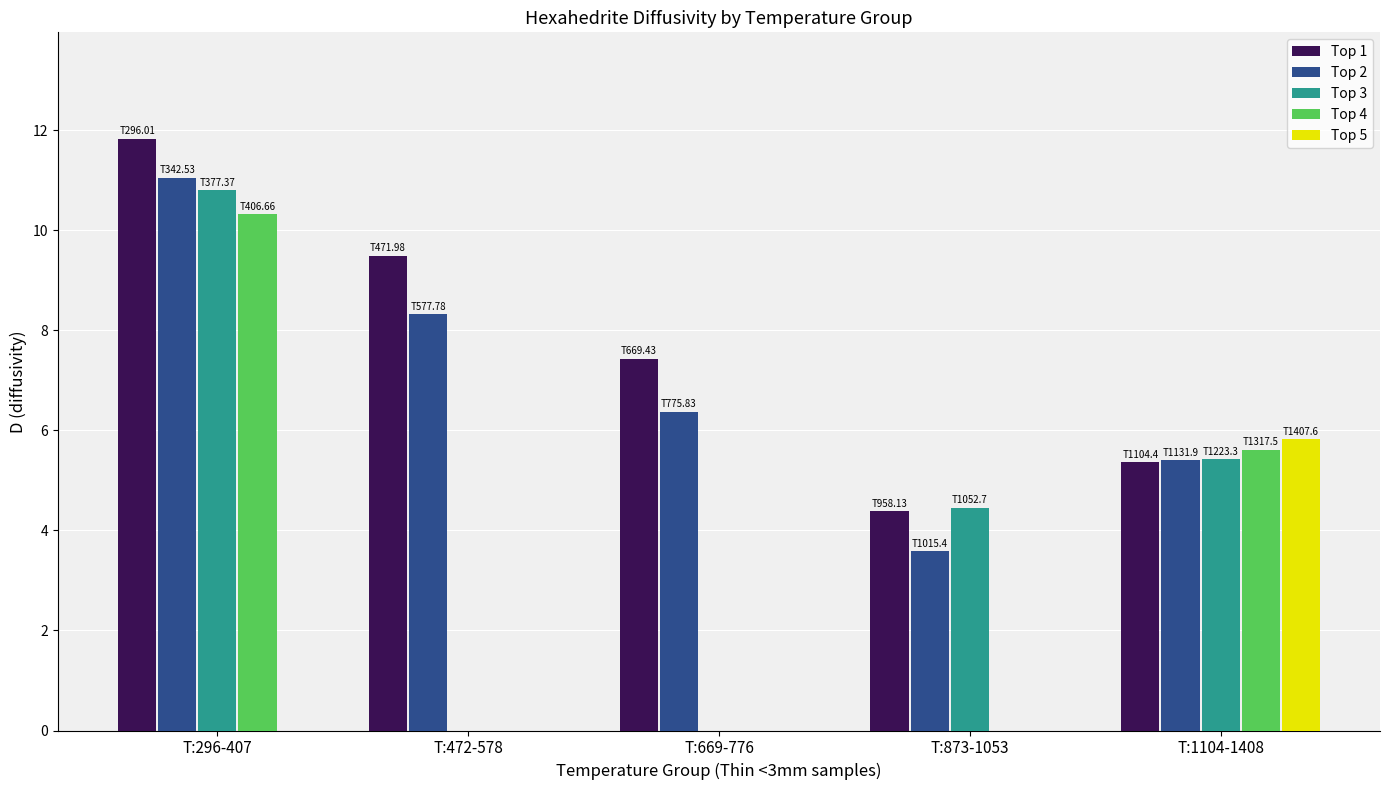

Reading right to left, extract all data points from this chart.

Top 1: 5.4	4.4	7.4	9.5	11.8
Top 2: 5.4	3.6	6.4	8.3	11.0
Top 3: 5.4	4.5	0.0	0.0	10.8
Top 4: 5.6	0.0	0.0	0.0	10.3
Top 5: 5.8	0.0	0.0	0.0	0.0